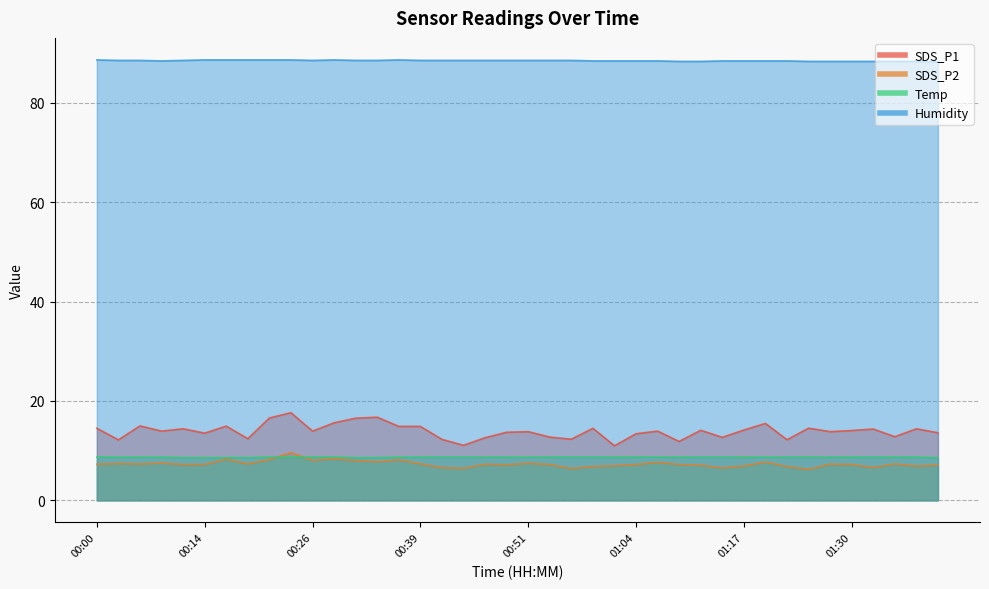

Count the number of categories in the chart.

40